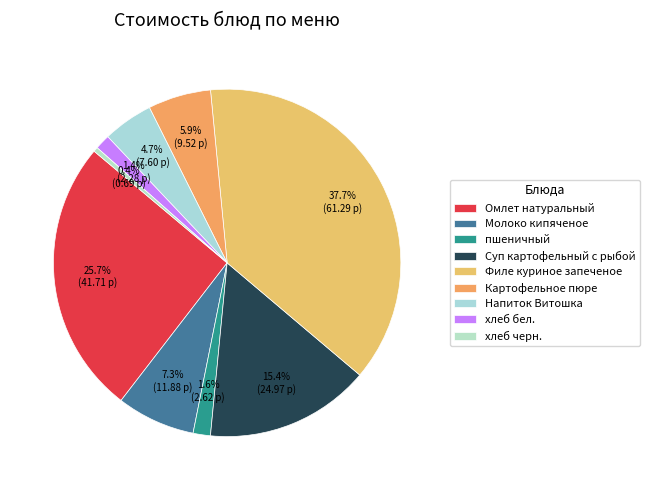

What percentage do Картофельное пюре and пшеничный together represent?

7.5%